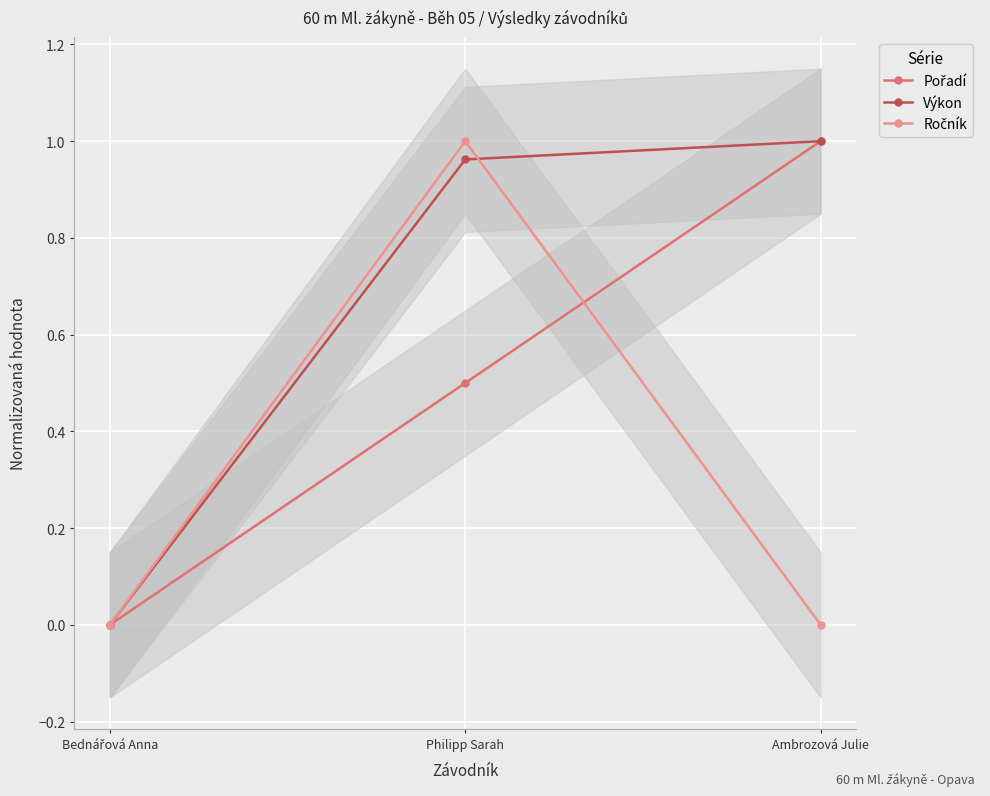

List the series in order of their peak value, lowest first.

Výkon, Ročník, Pořadí